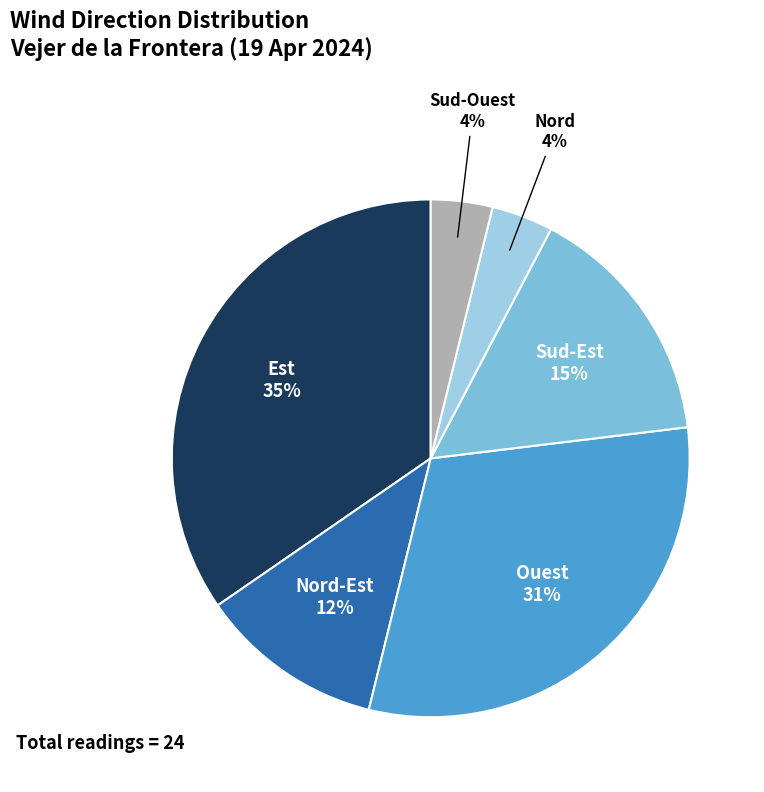

Does Sud-Ouest account for over 50% of the chart?

No